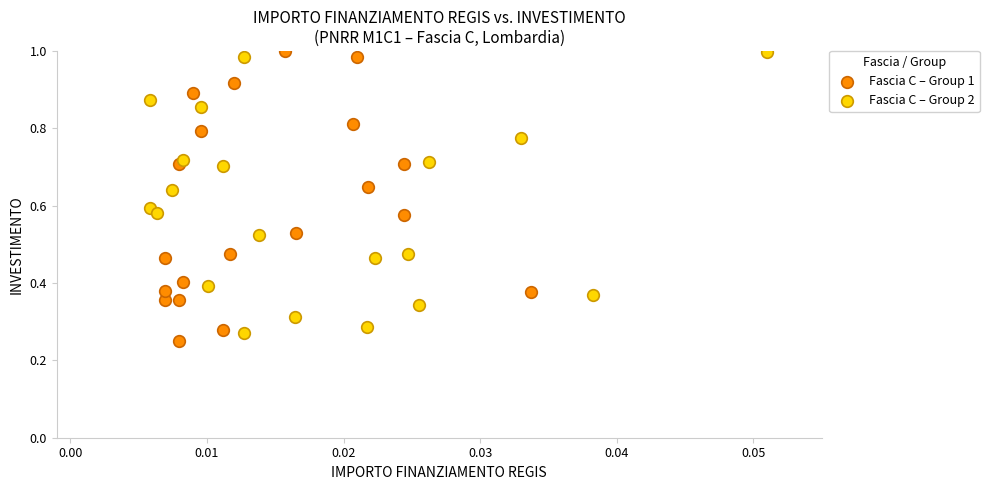

Which series has the largest Y range (max minus min)?

Fascia C – Group 1